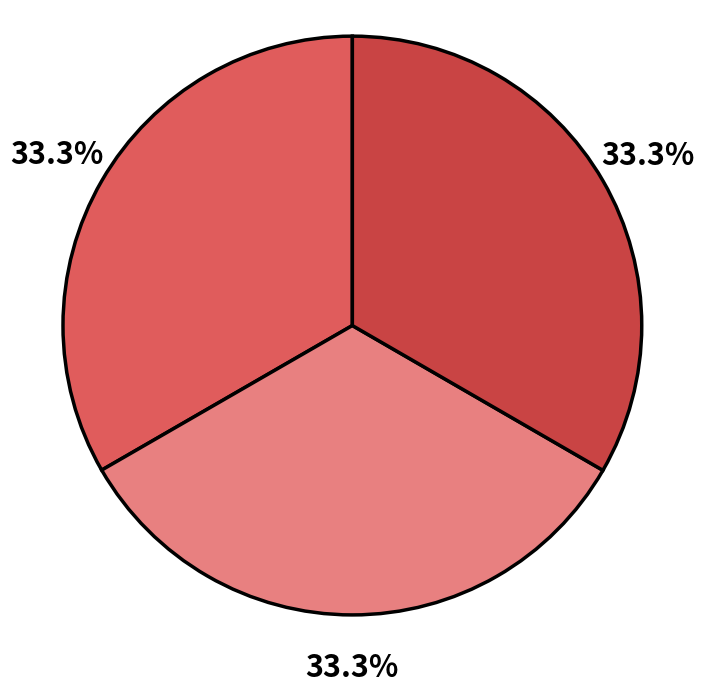

Does any single category account for the majority?

No